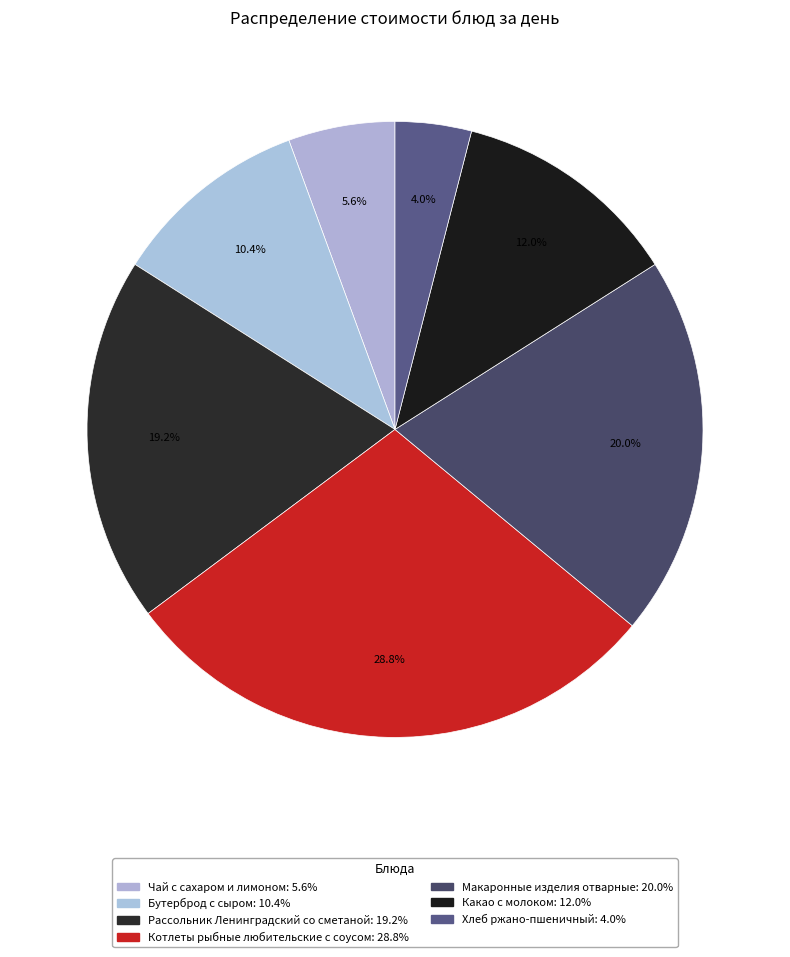

What percentage is the Бутерброд с сыром slice, to the nearest percent?

10%